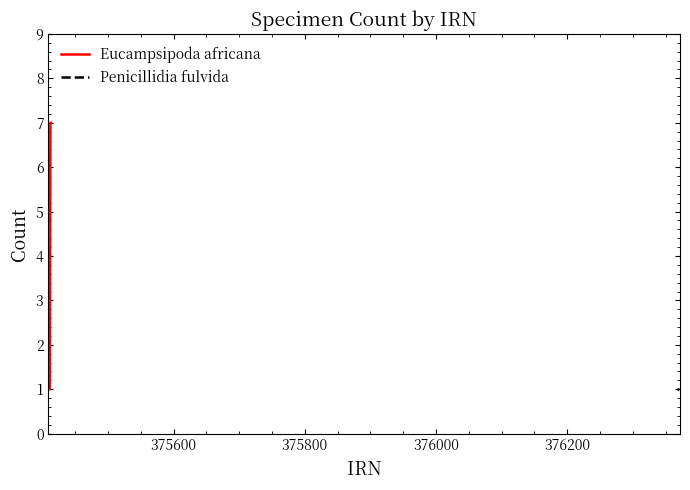

How many values in the Eucampsipoda africana series are below 7?

1